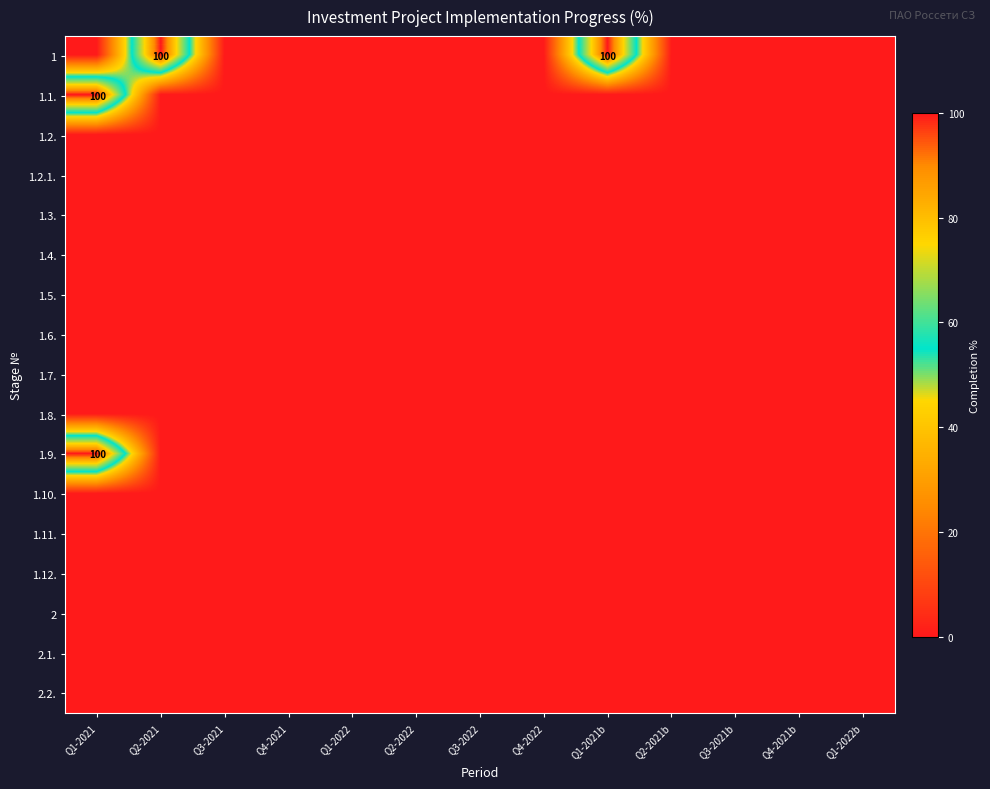

At how many categories does at least one series exceed 23?

3